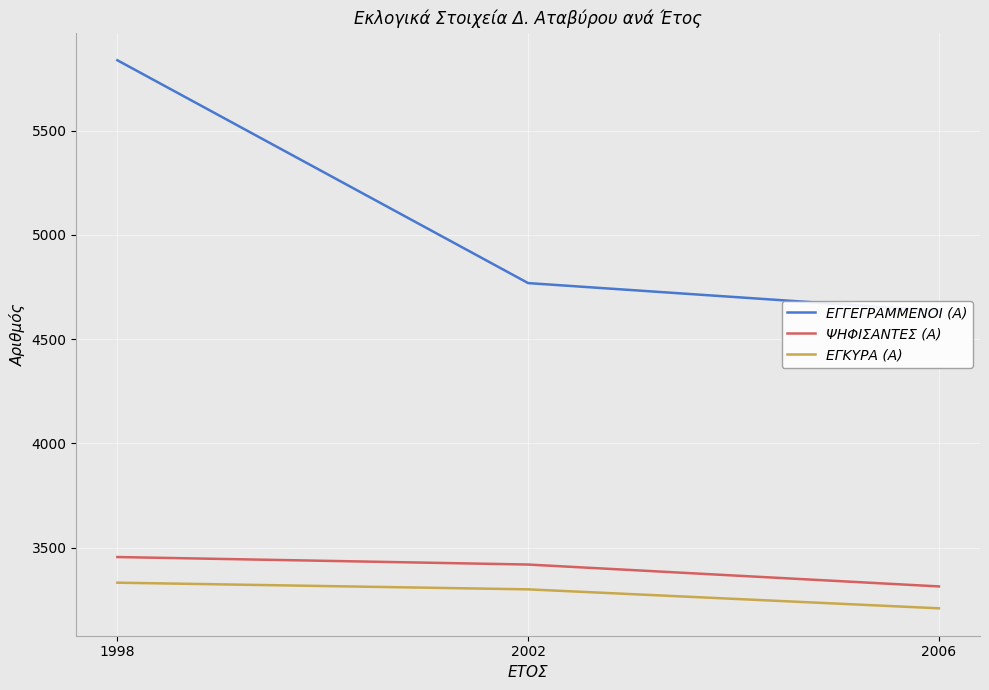

How many lines are shown in the chart?

3